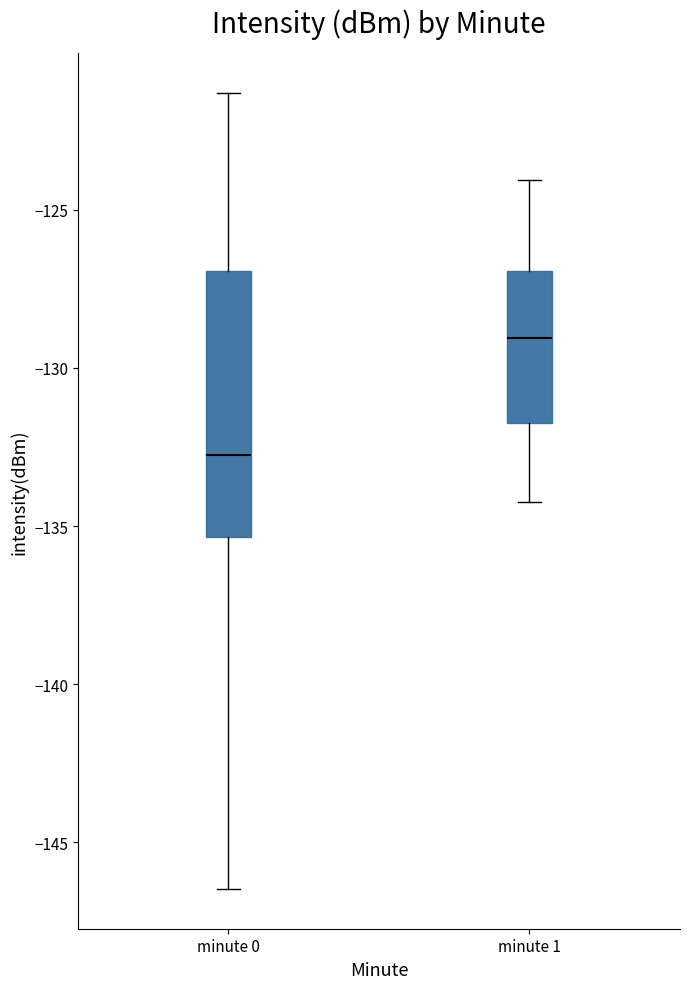

Reading left to right, read every box against the y-axis: the position of its median line, the range the box covers, and the ends of its whiskers. The values are not printed on the chart, so give them approximately, as read against the axis.

minute 0: median -133.0, box -135.5 to -127.0, whiskers -146.5 to -121.5
minute 1: median -129.0, box -132.0 to -127.0, whiskers -134.0 to -124.0